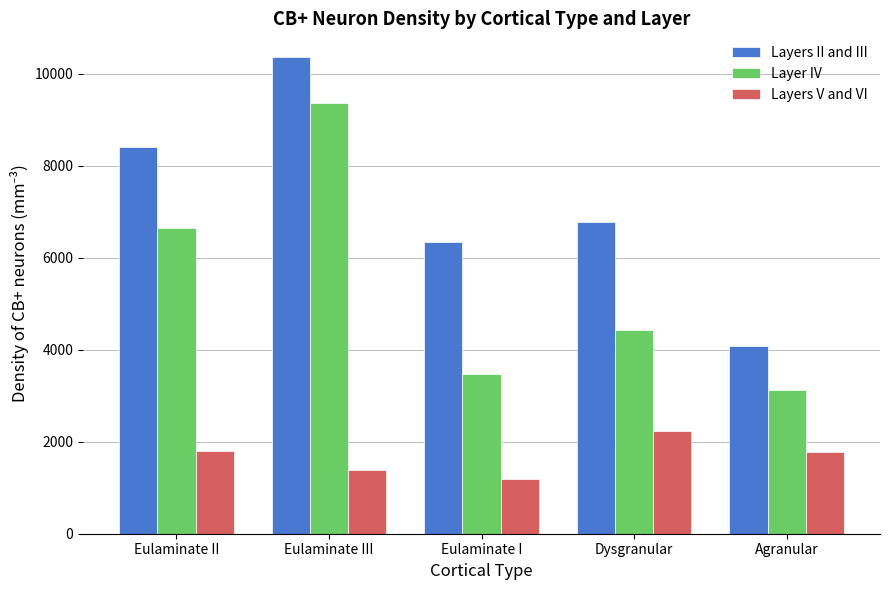

Between Eulaminate II and Eulaminate I, which series saw the biggest shift?

Layer IV